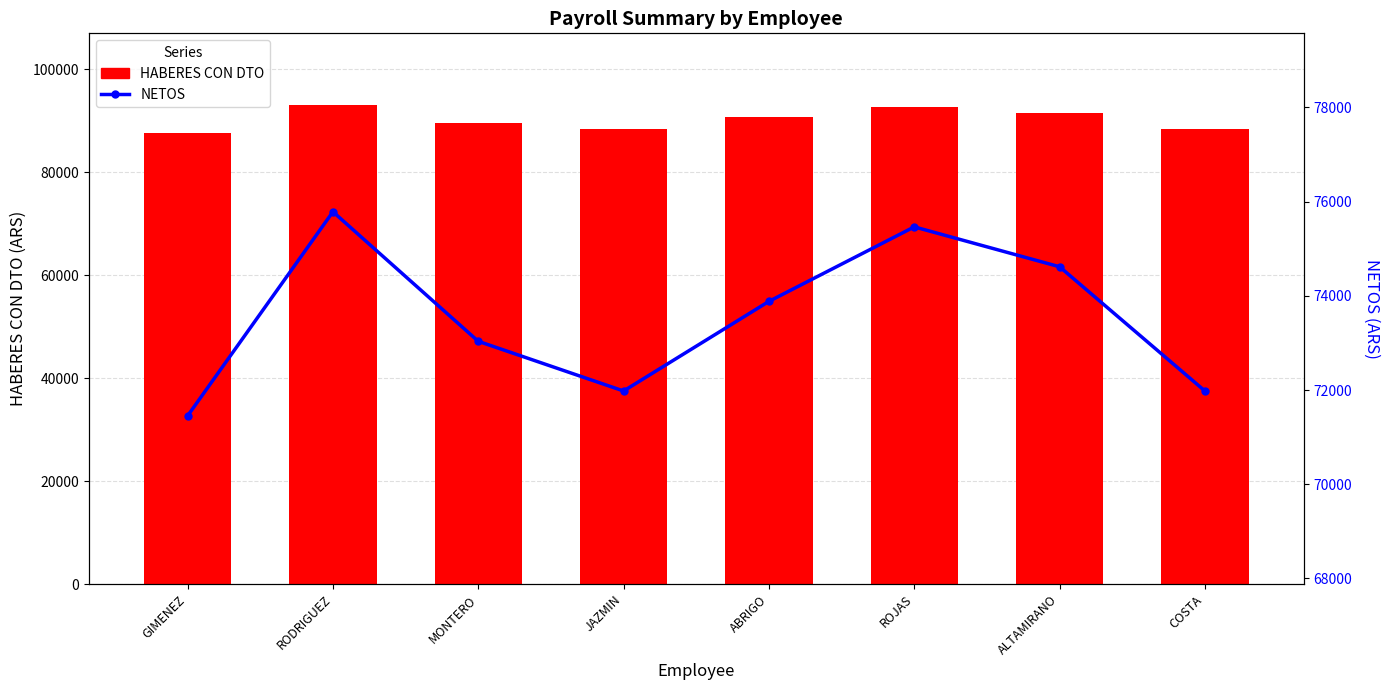

Reading left to right, extract all data points from this chart.

HABERES CON DTO: GIMENEZ=87669.3	RODRIGUEZ=92986.8	MONTERO=89611.3	JAZMIN=88316.6	ABRIGO=90651.7	ROJAS=92593.8	ALTAMIRANO=91553.4	COSTA=88316.6
NETOS: GIMENEZ=71451.0	RODRIGUEZ=75785.0	MONTERO=73034.0	JAZMIN=71979.0	ABRIGO=73882.0	ROJAS=75464.0	ALTAMIRANO=74617.0	COSTA=71979.0